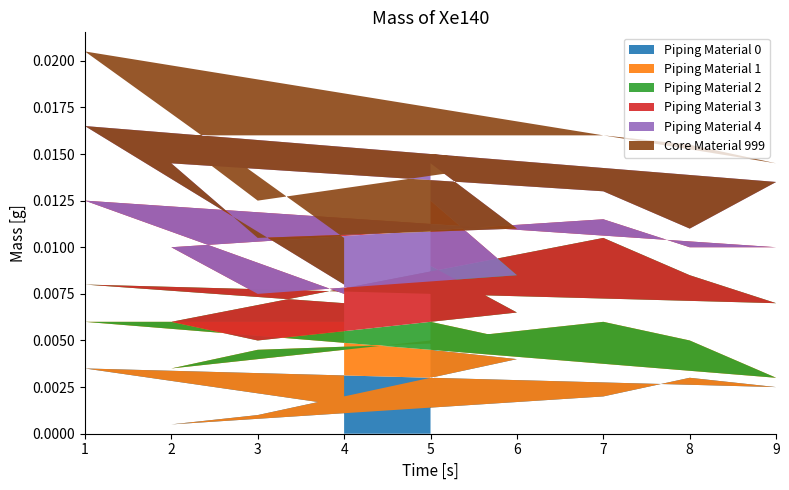

At which label does Piping Material 0 reach its peak?

5